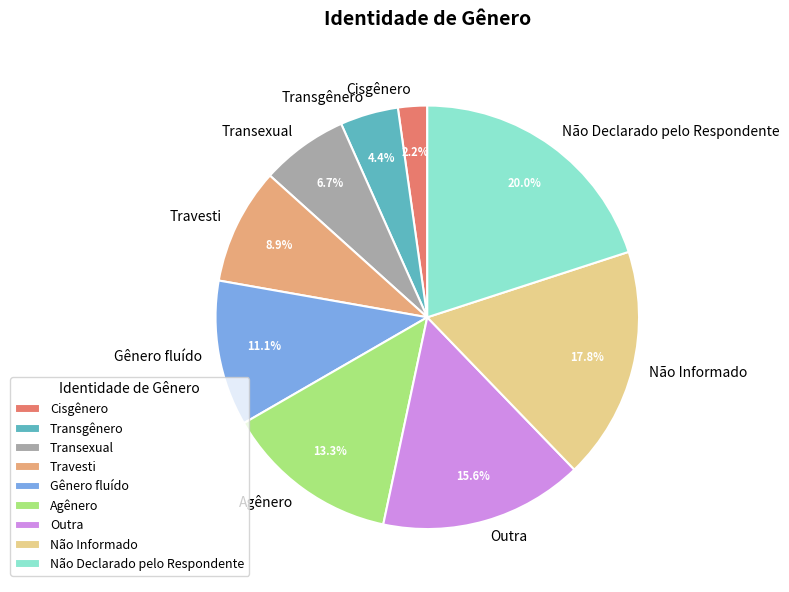

Approximately how many times larger is the value at Transgênero compared to Transexual?

0.7